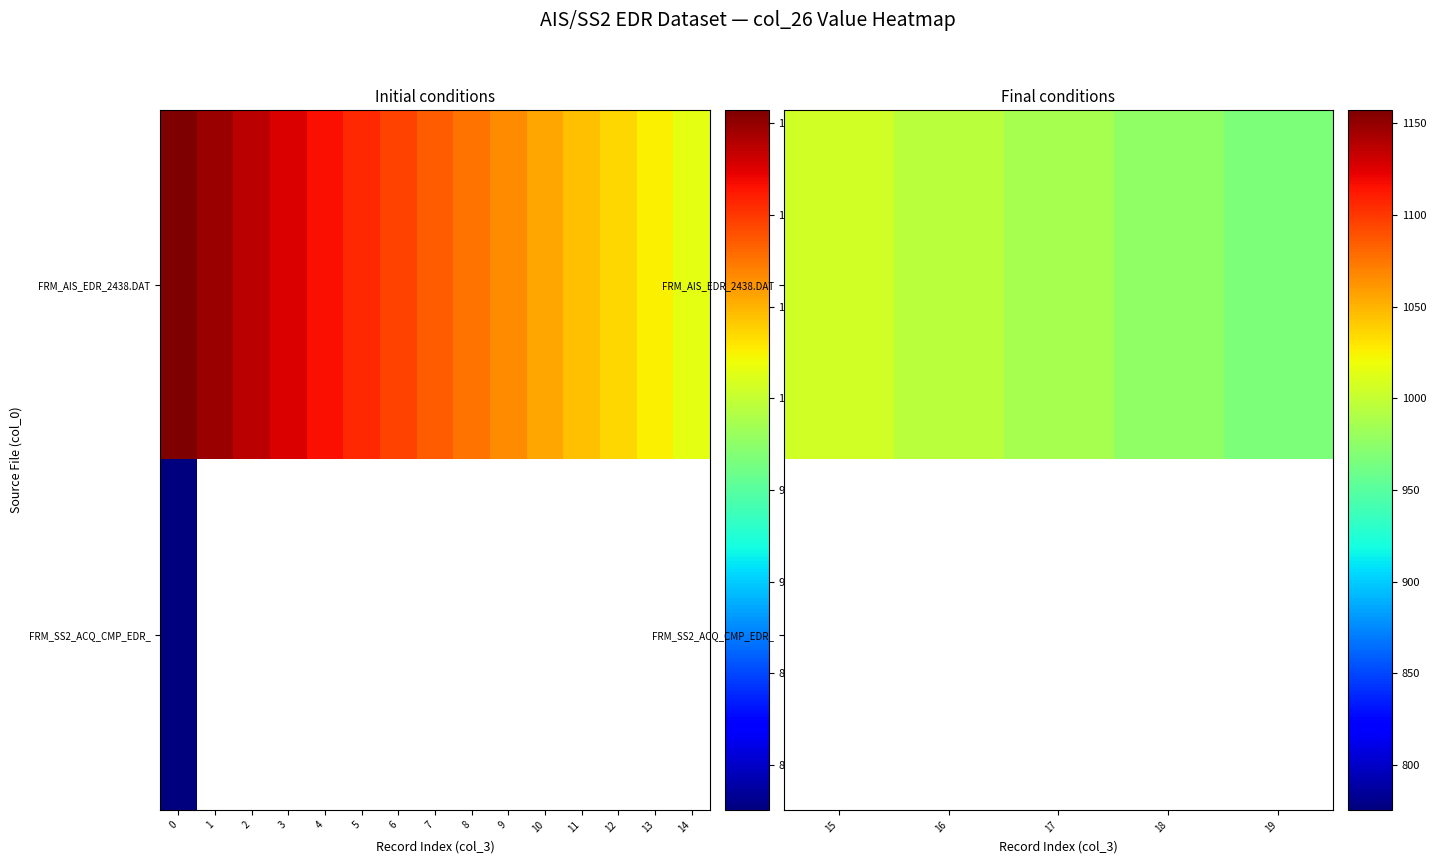

Which series changed the most between 16 and 19?

FRM_AIS_EDR_2438.DAT